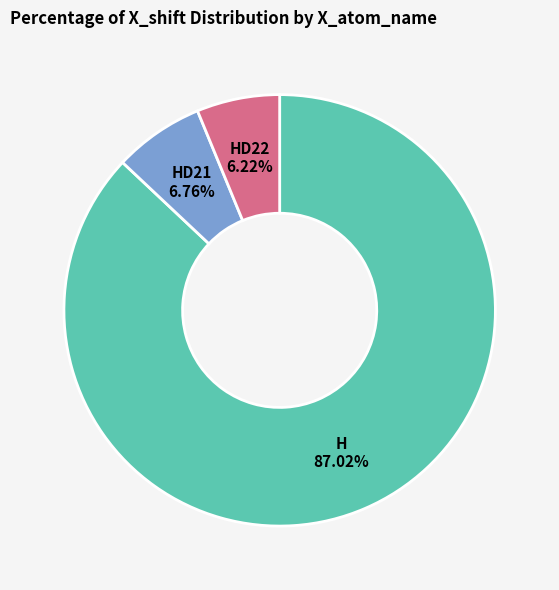

Count the number of slices in the pie.

3